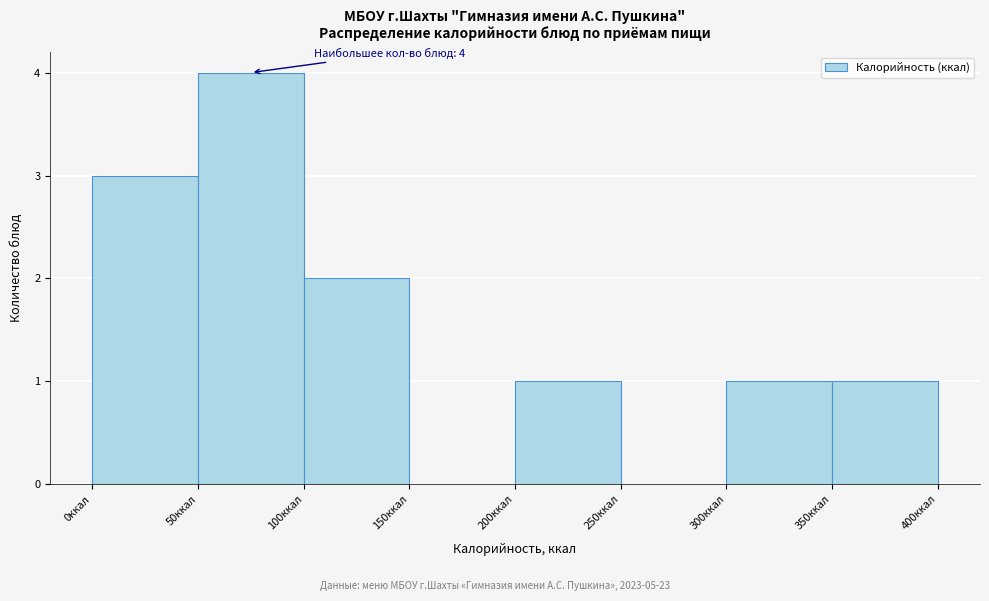

Over which range of the x-axis is the bar tallest?

50 to 100